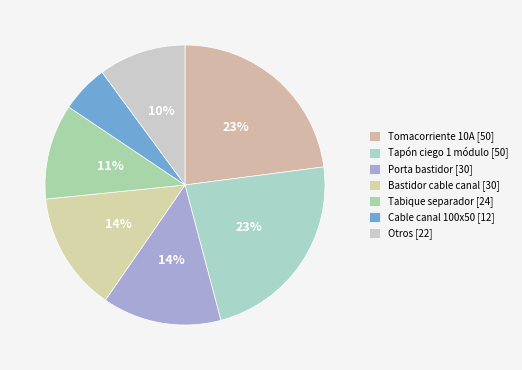

True or false: Cable canal 100x50 [12] accounts for 1% of the total.

False